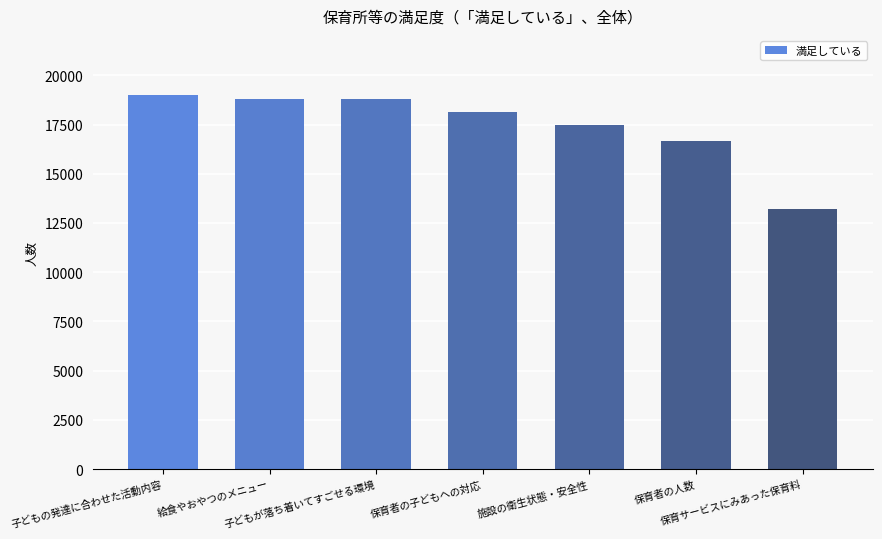

What is the value of the 6th bar from the left?

16677